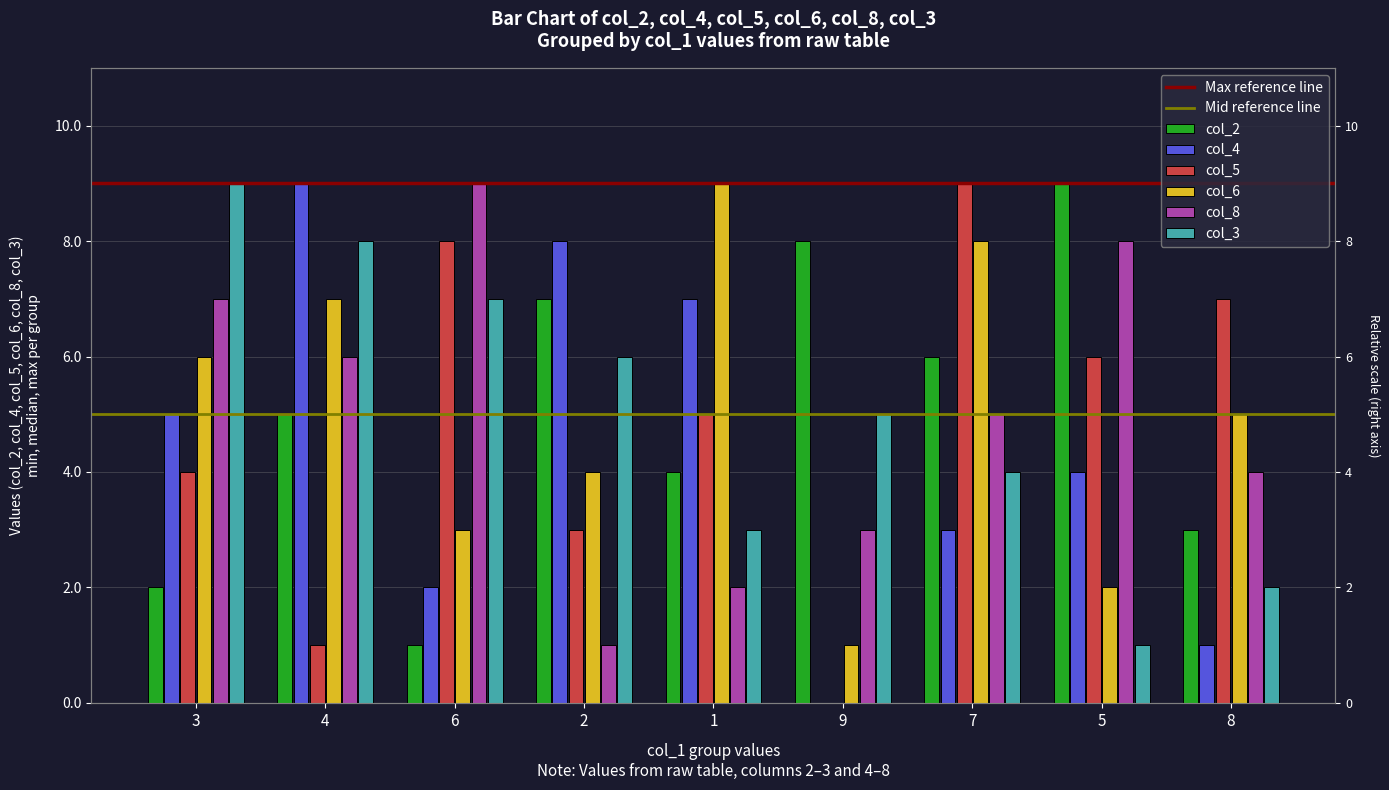

What are all the series names shown in the legend?

col_2, col_4, col_5, col_6, col_8, col_3